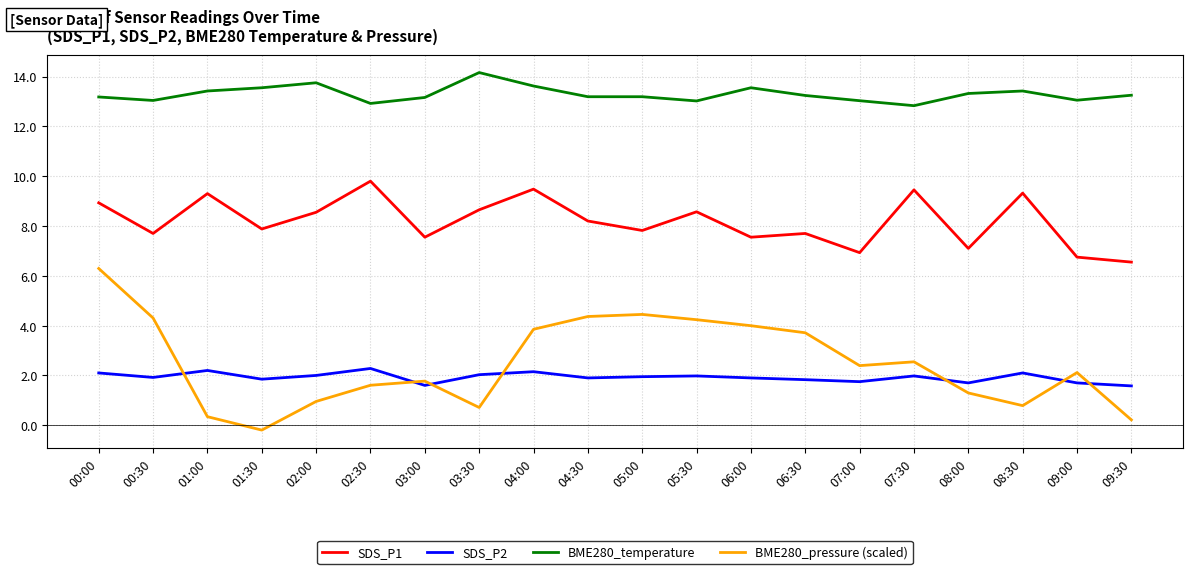

At which category does SDS_P1 reach its first local valley?

00:30